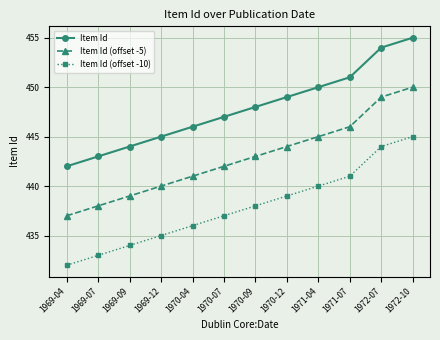

Is the value of Item Id at 1971-04 greater than the value of Item Id (offset -5) at 1971-04?

Yes